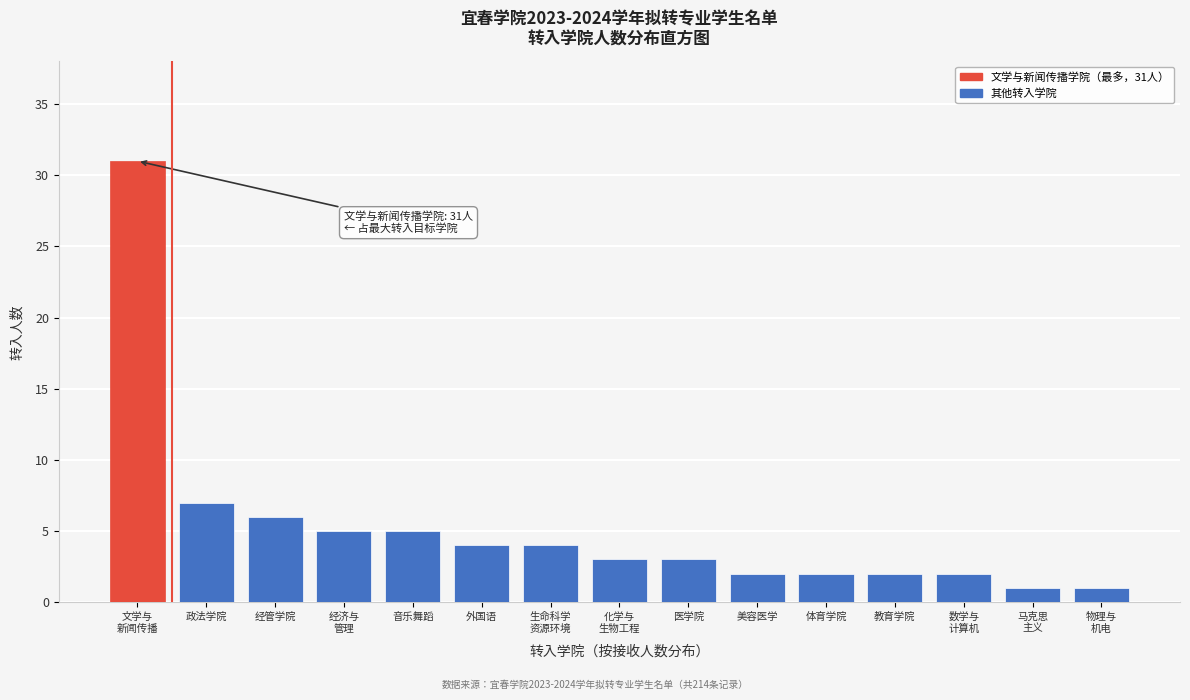

Reading left to right, extract all data points from this chart.

31	7	6	5	5	4	4	3	3	2	2	2	2	1	1